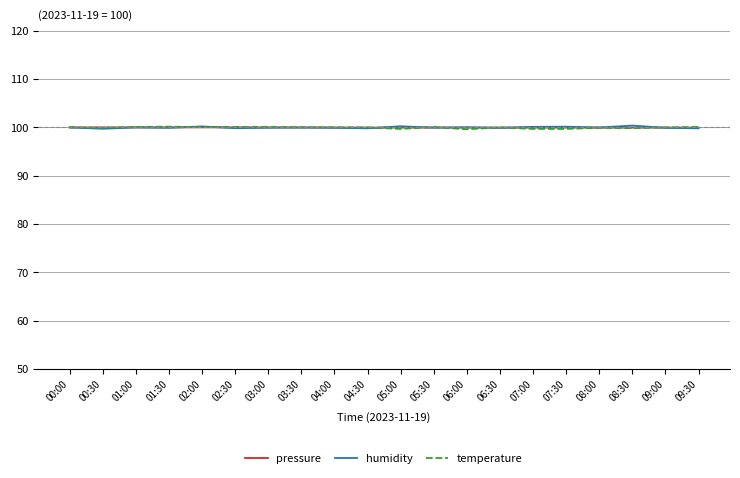

In humidity, how many points are lower than both neighbors (excluding endpoints)?

7